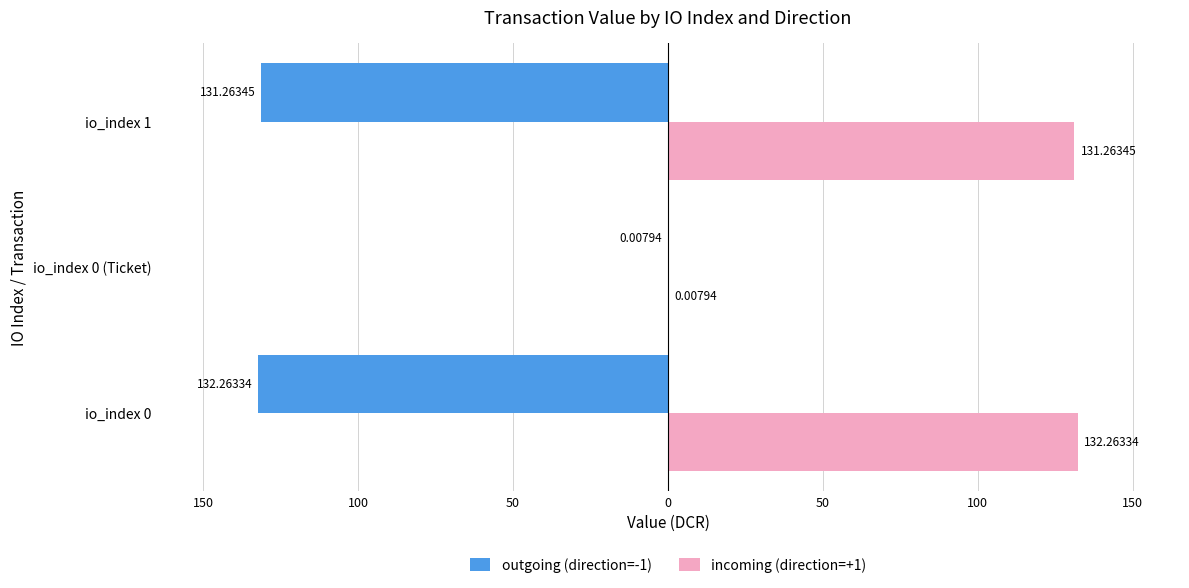

What are all the series names shown in the legend?

outgoing (direction=-1), incoming (direction=+1)